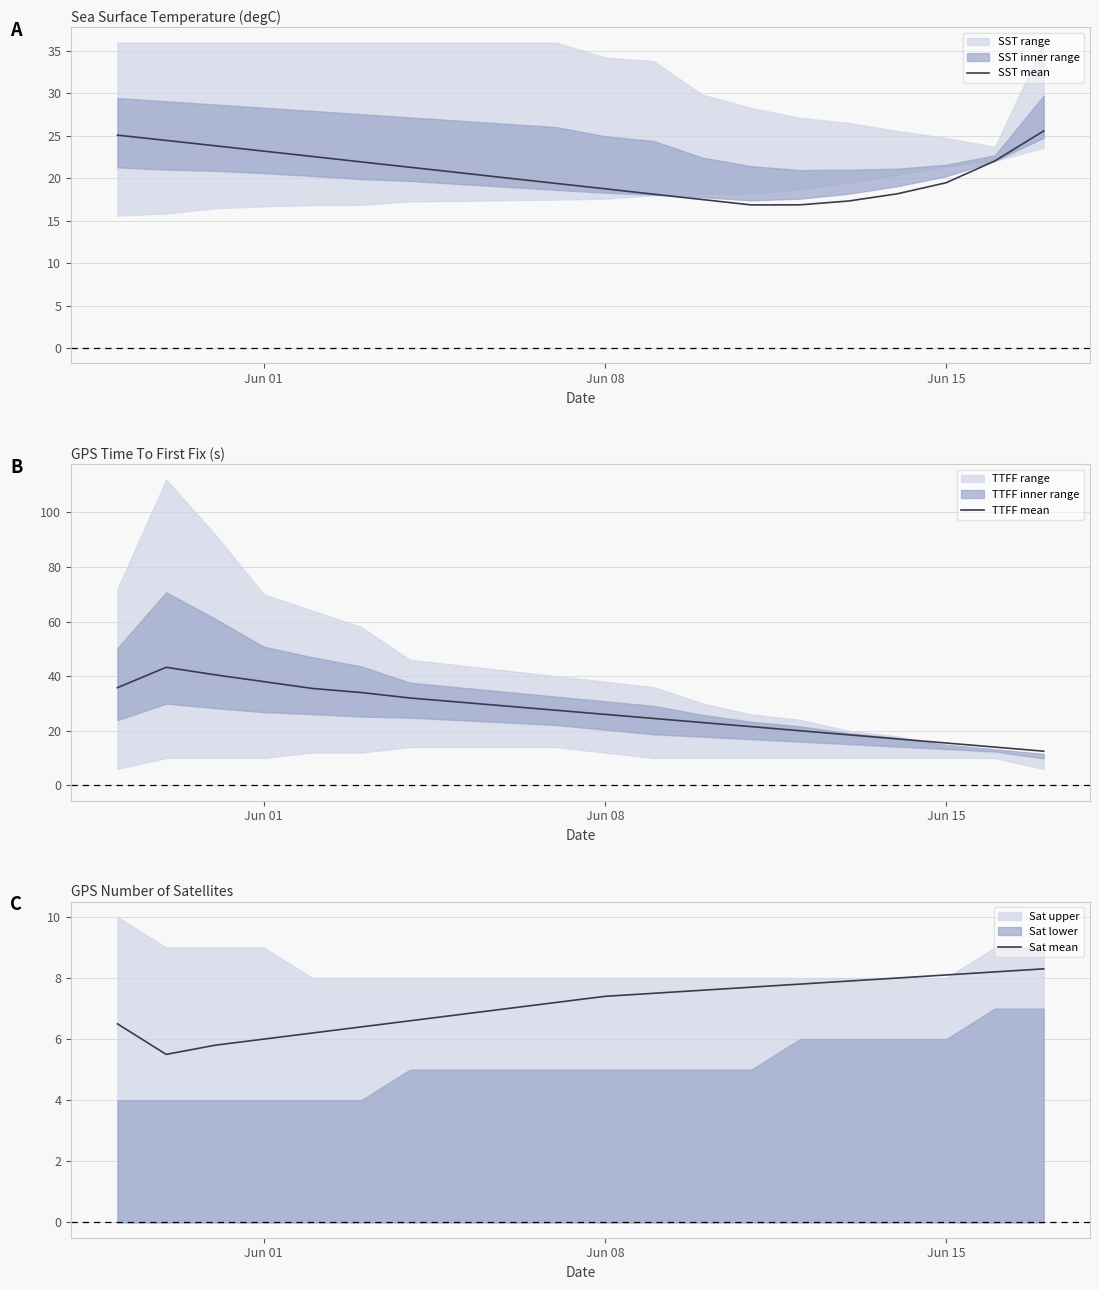

The value of SST mean at Jun 08 is 18.8. True or false?

True